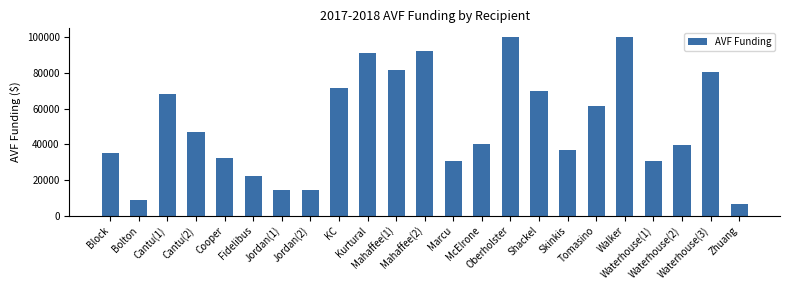

Between Block and Tomasino, which is larger?

Tomasino